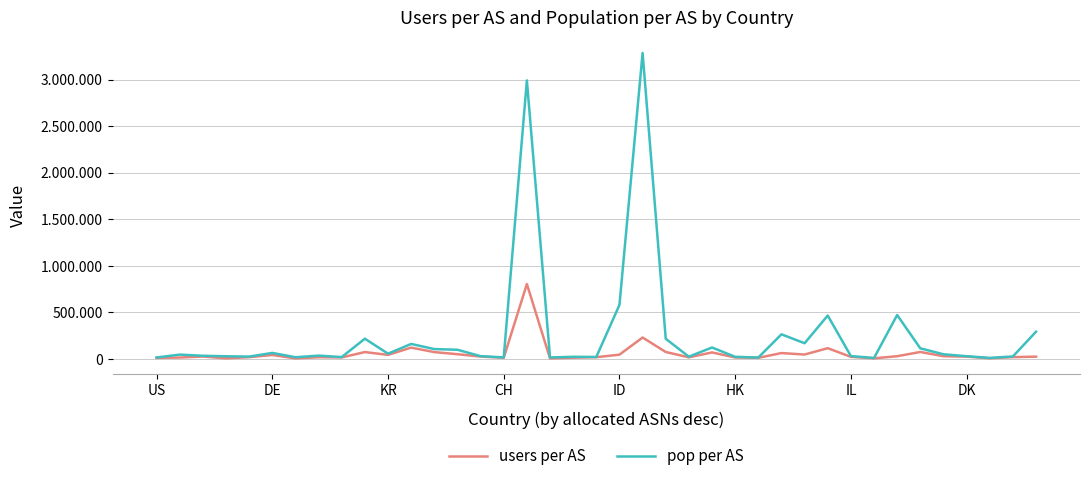

What are all the series names shown in the legend?

users per AS, pop per AS